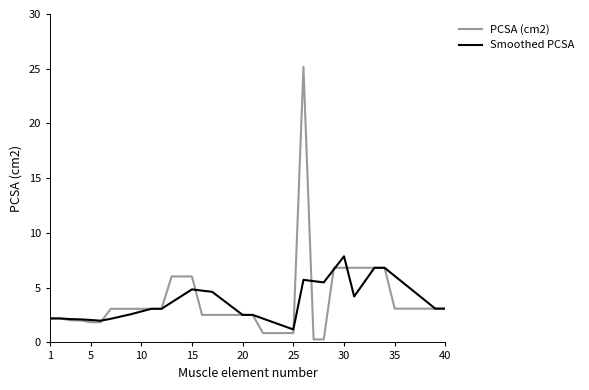

Which series has the widest spread of values?

PCSA (cm2)